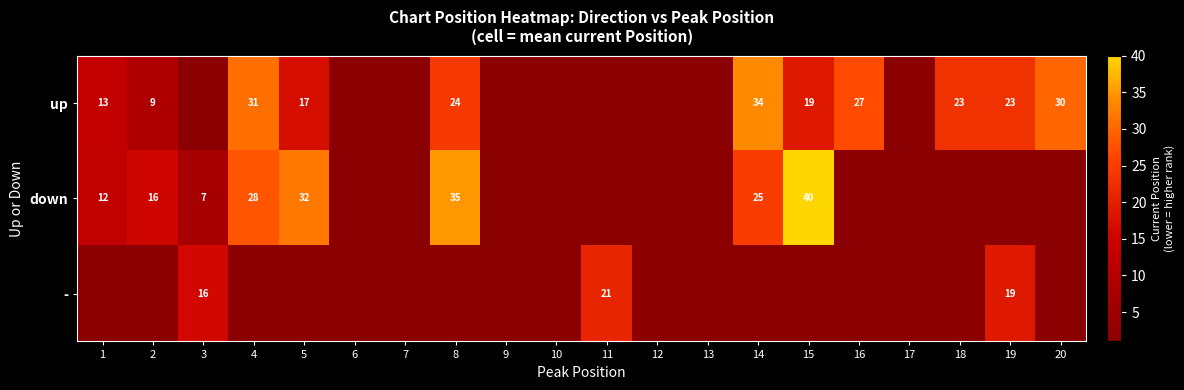

Is it true that up equals 37 at 16?

False